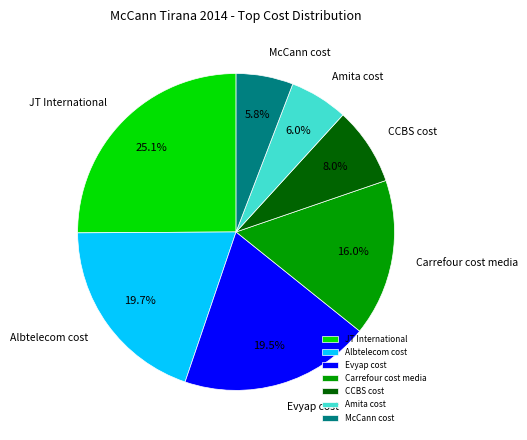

To the nearest percent, what is the average slice percentage?

14%